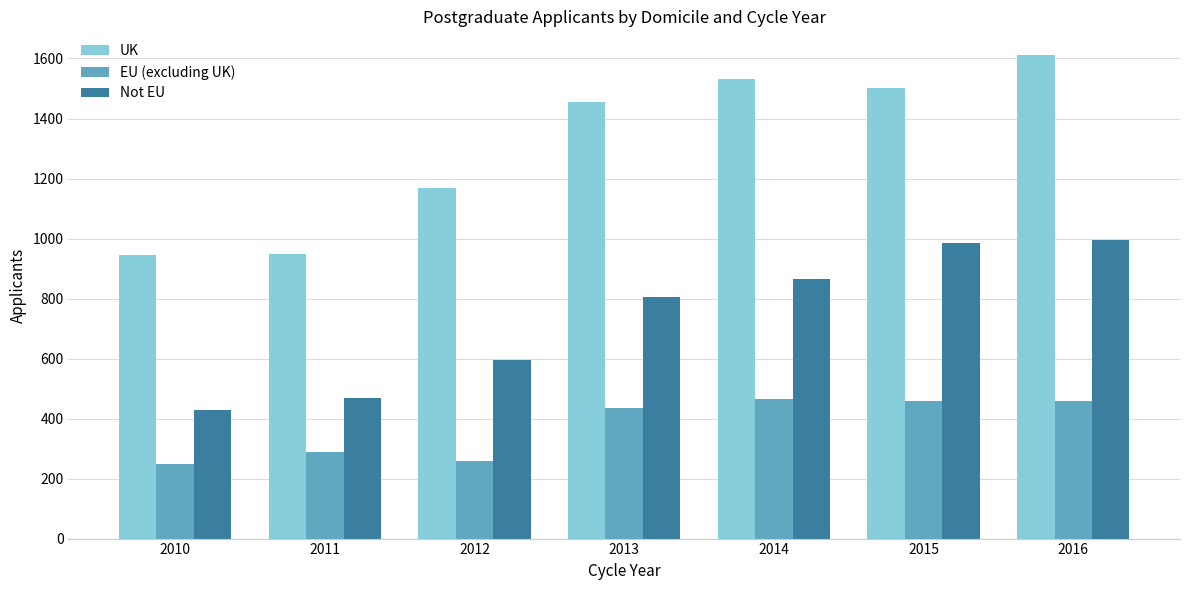

What is the sum of all UK values?

9160